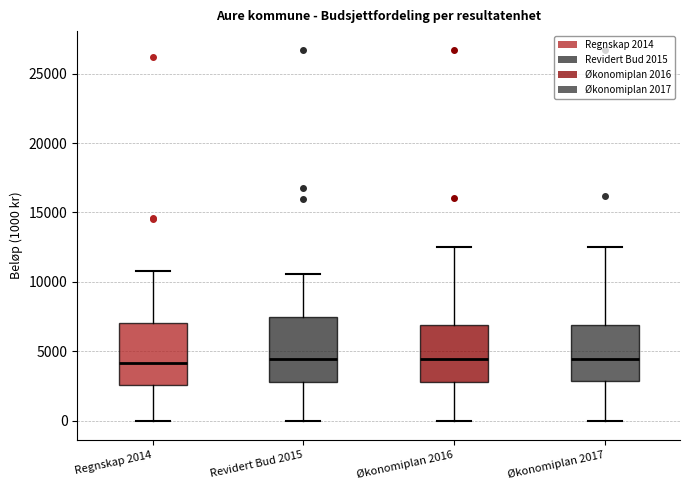

Reading left to right, transcribe this box plot: for each box, give where its median line is, the range the box spans, and where its two whiskers end, as read against the y-axis. The values are not printed on the chart, so give them approximately, as read against the axis.

Regnskap 2014: median 4000, box 2500 to 7000, whiskers 0 to 11000
Revidert Bud 2015: median 4500, box 3000 to 7500, whiskers 0 to 10500
Økonomiplan 2016: median 4500, box 3000 to 7000, whiskers 0 to 12500
Økonomiplan 2017: median 4500, box 3000 to 7000, whiskers 0 to 12500